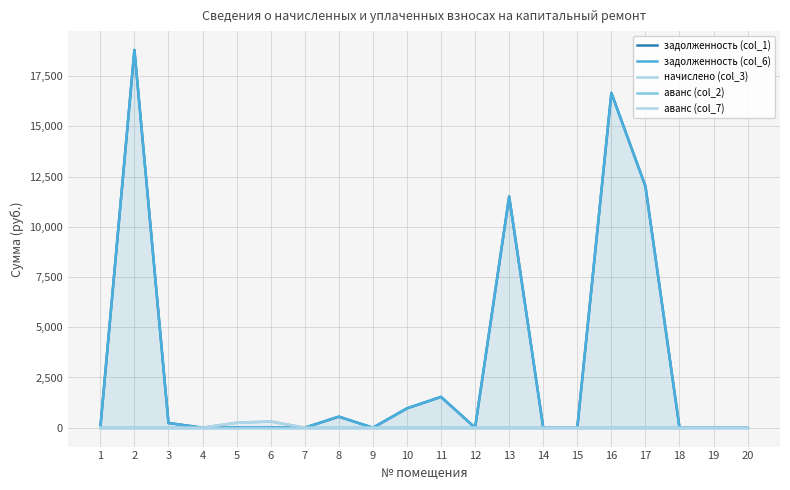

Between 4 and 5, which series saw the biggest shift?

аванс (col_2)